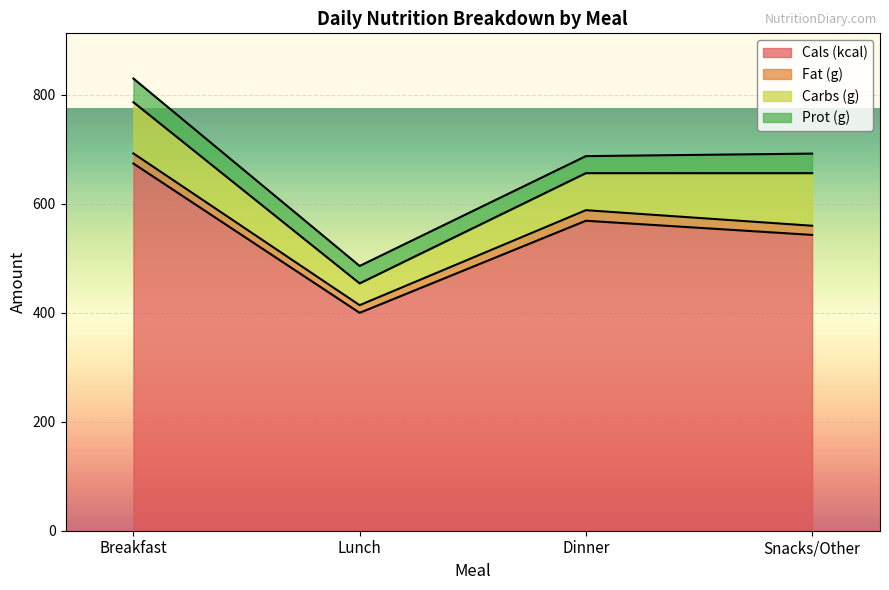

What is the difference between the highest and lowest values at Snacks/Other?

526.2